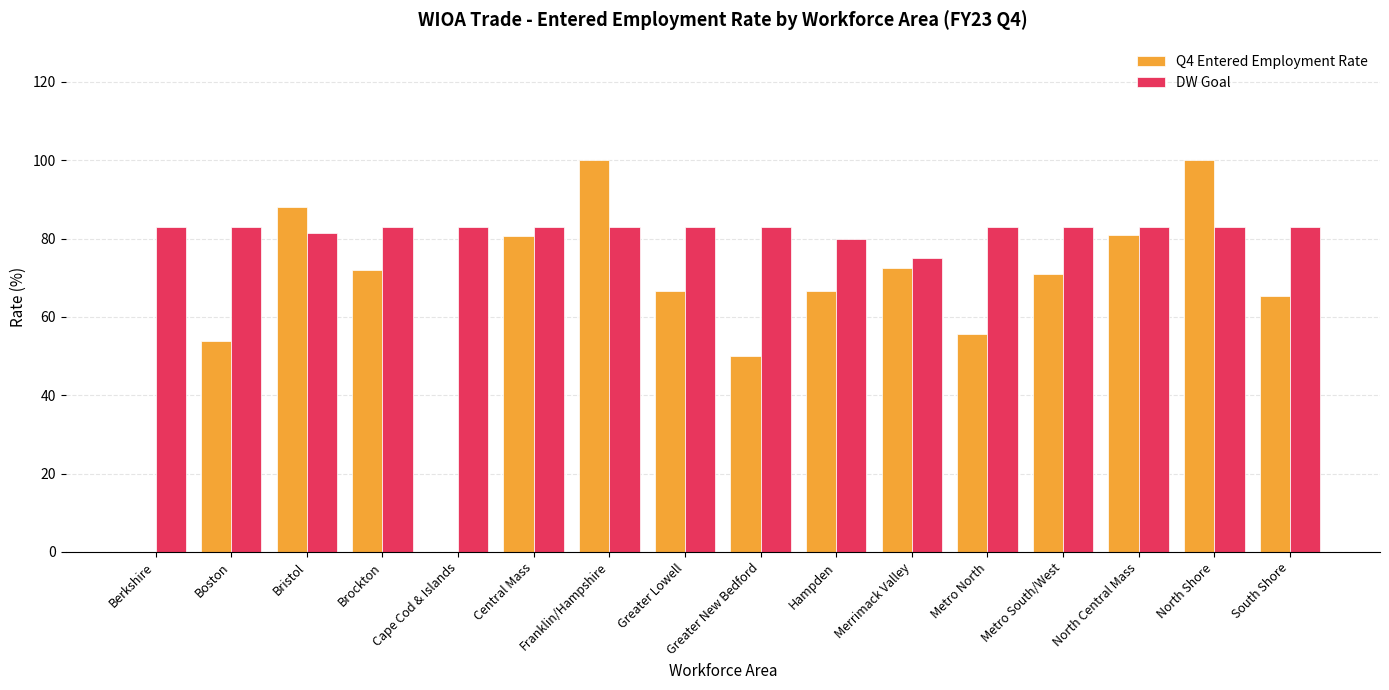

Is the value of Q4 Entered Employment Rate at Metro South/West greater than the value of DW Goal at Franklin/Hampshire?

No